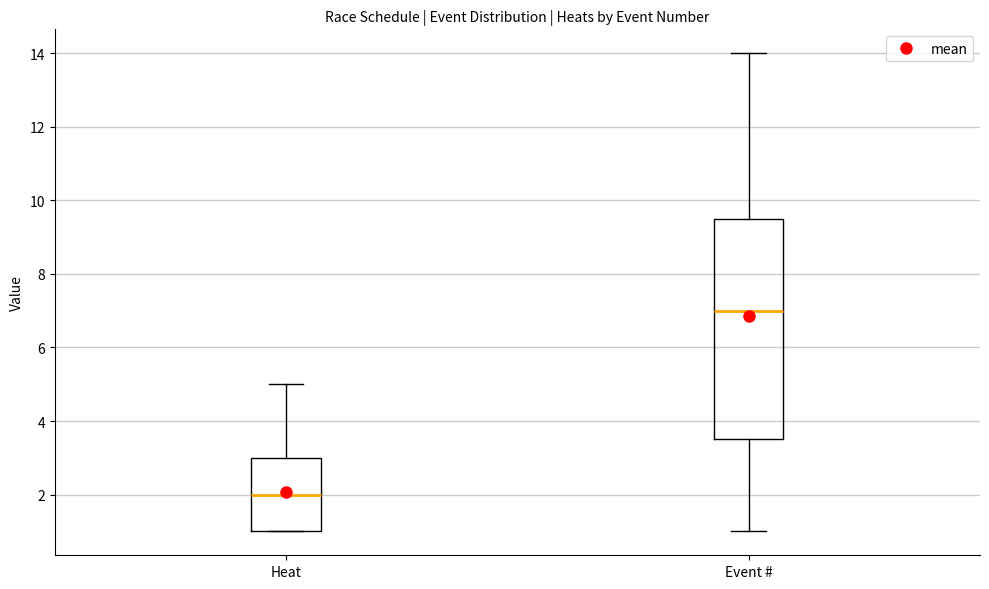

Reading left to right, transcribe this box plot: for each box, give where its median line is, the range the box spans, and where its two whiskers end, as read against the y-axis. The values are not printed on the chart, so give them approximately, as read against the axis.

Heat: median 2.0, box 1.0 to 3.0, whiskers 1.0 to 5.0
Event #: median 7.0, box 3.6 to 9.6, whiskers 1.0 to 14.0